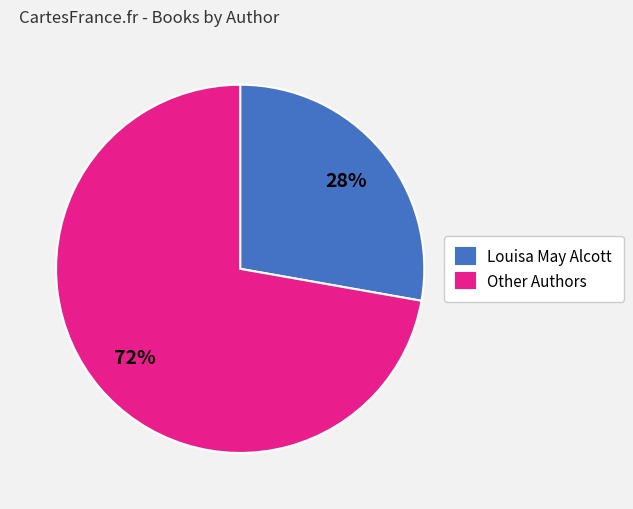

Does any single category account for the majority?

Yes